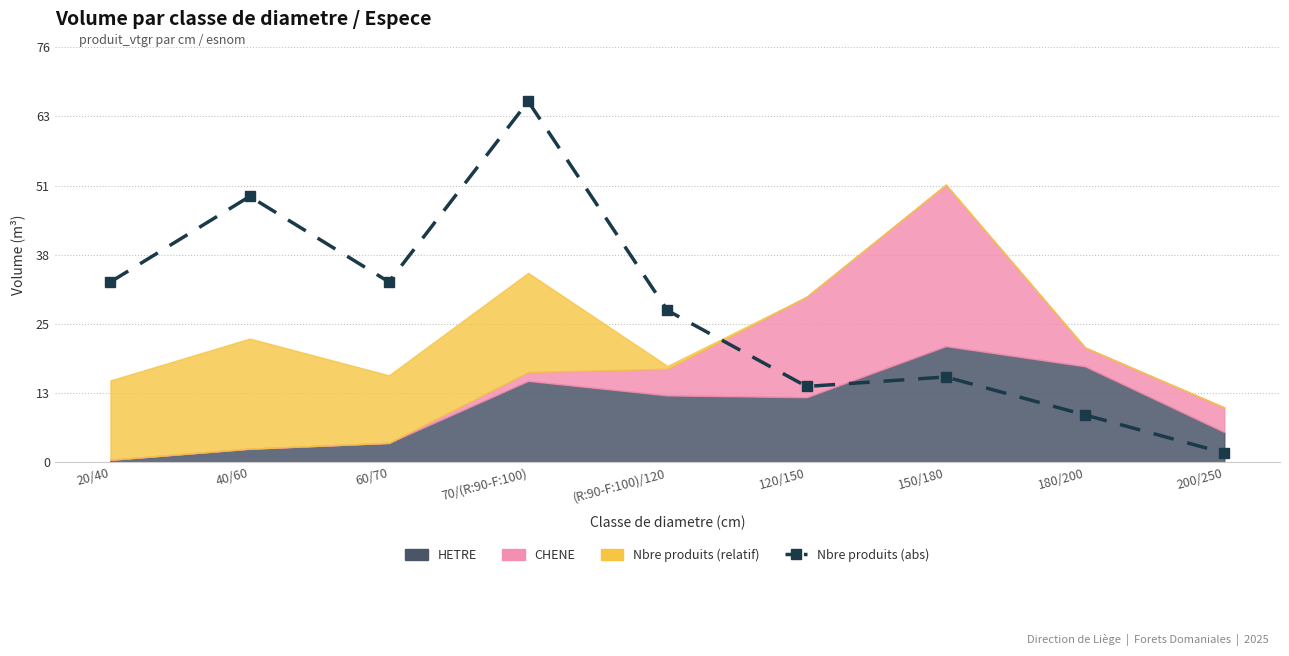

How many interior local valleys (lower than both neighbors) does the data have?

2